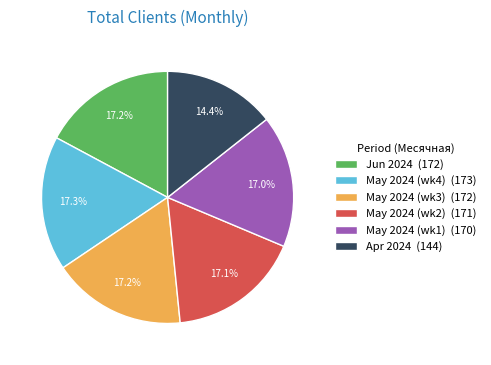

Count the number of slices in the pie.

6